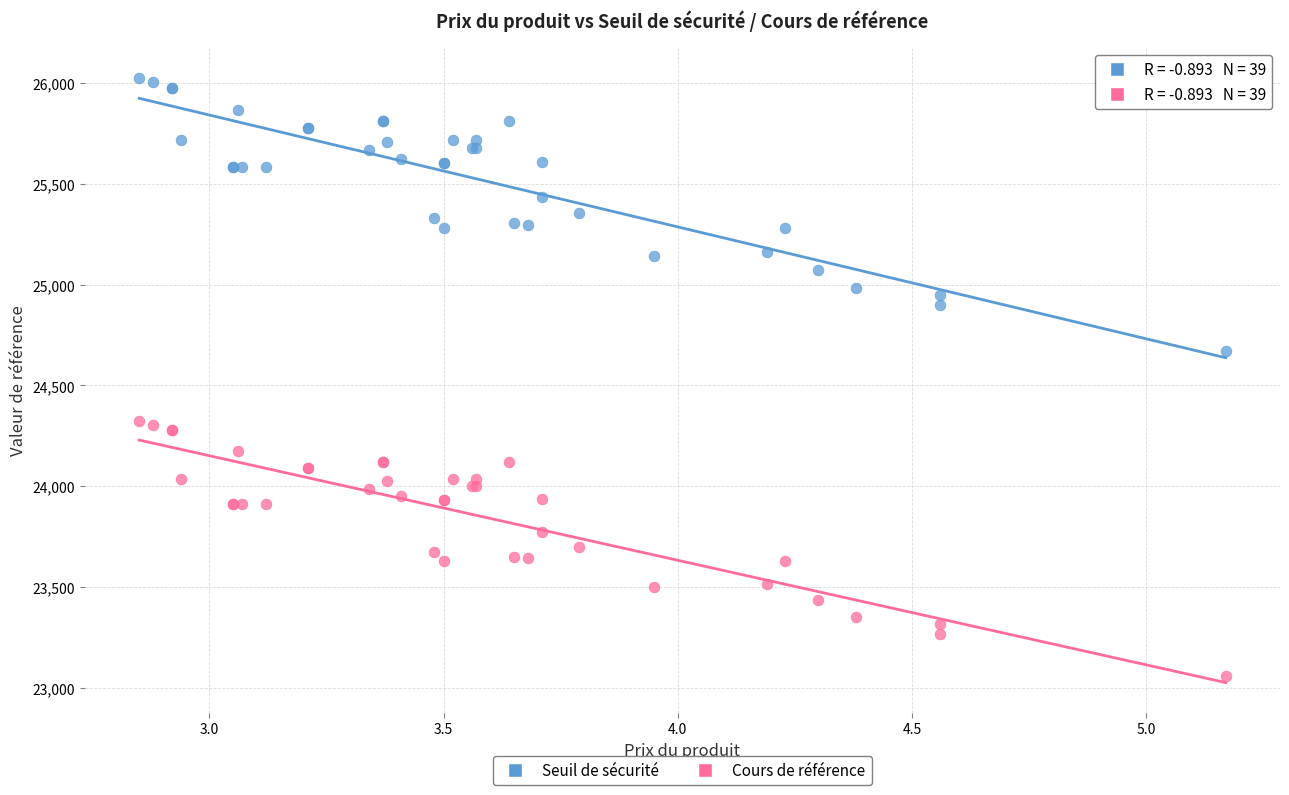

Which series contains the lowest Y value?

Cours de référence